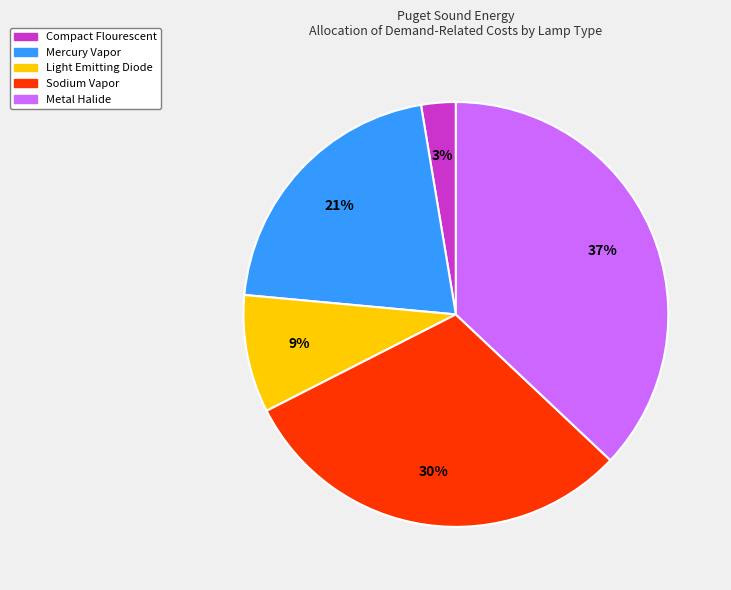

Combined, do Metal Halide and Compact Flourescent account for over 50%?

No